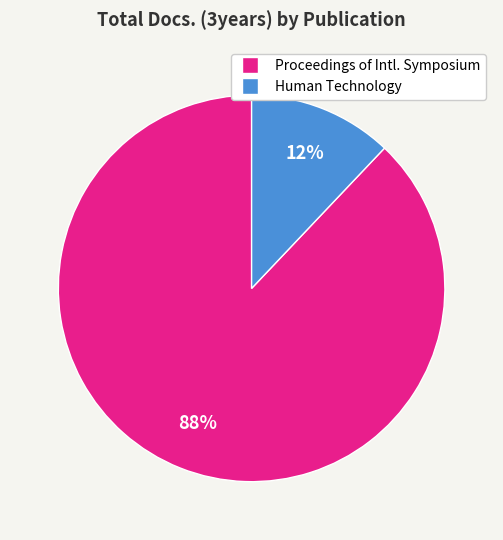

Does any single category account for the majority?

Yes